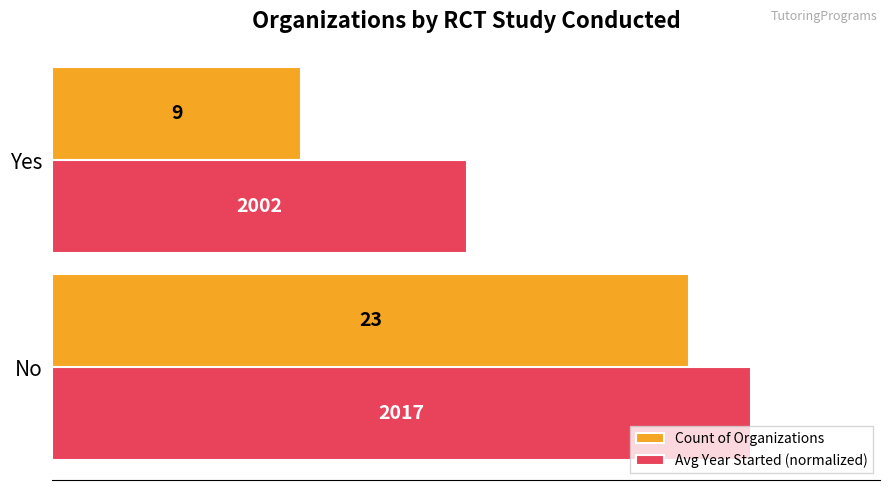

True or false: Count of Organizations has a value of 9.0 at Yes.

True